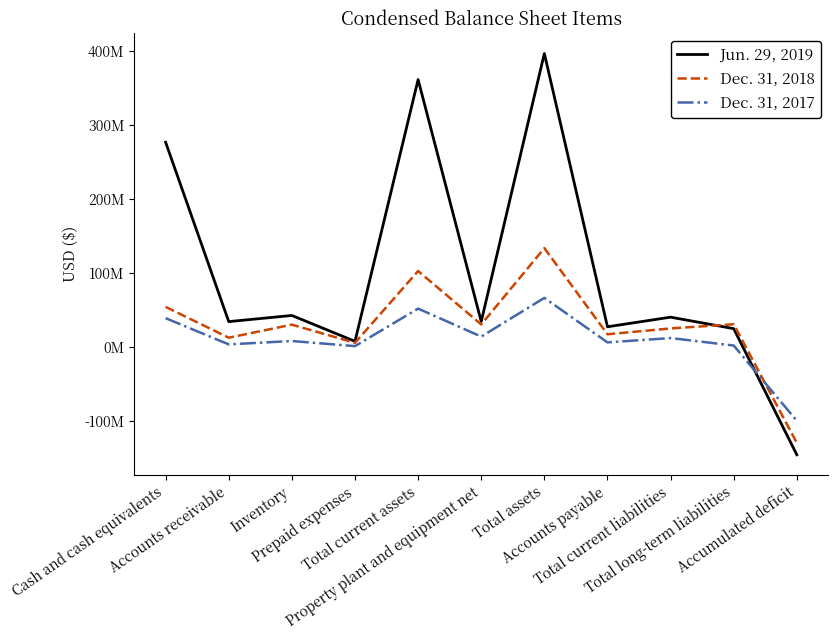

True or false: Jun. 29, 2019 has a value of 14051621 at Property plant and equipment net.

False